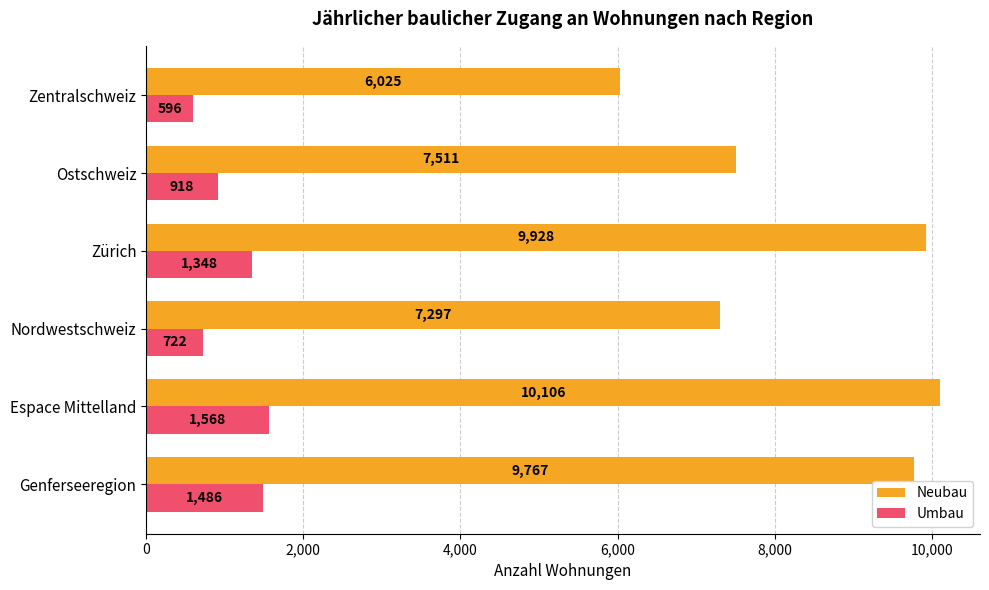

Is the value of Umbau at Nordwestschweiz greater than the value of Neubau at Zürich?

No